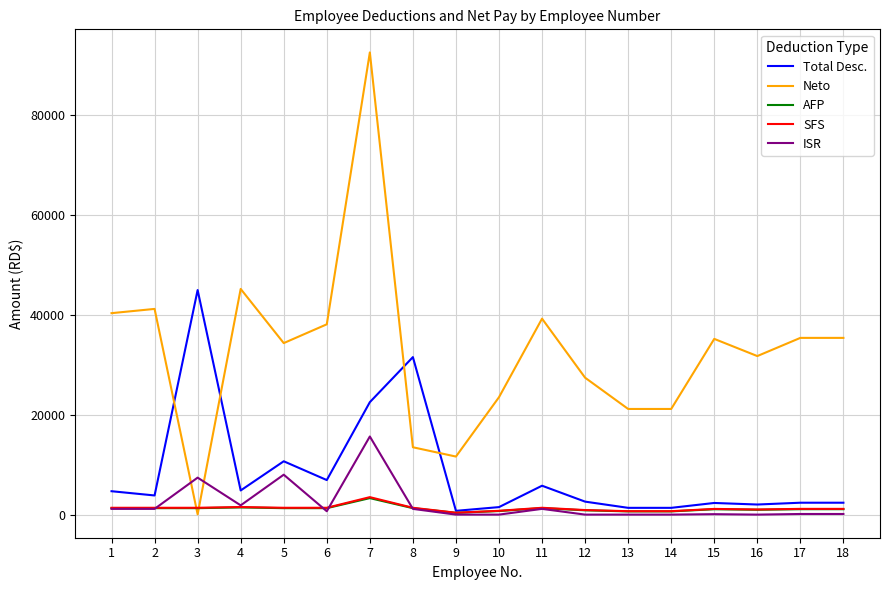

Which series has the largest total across all categories?

Neto